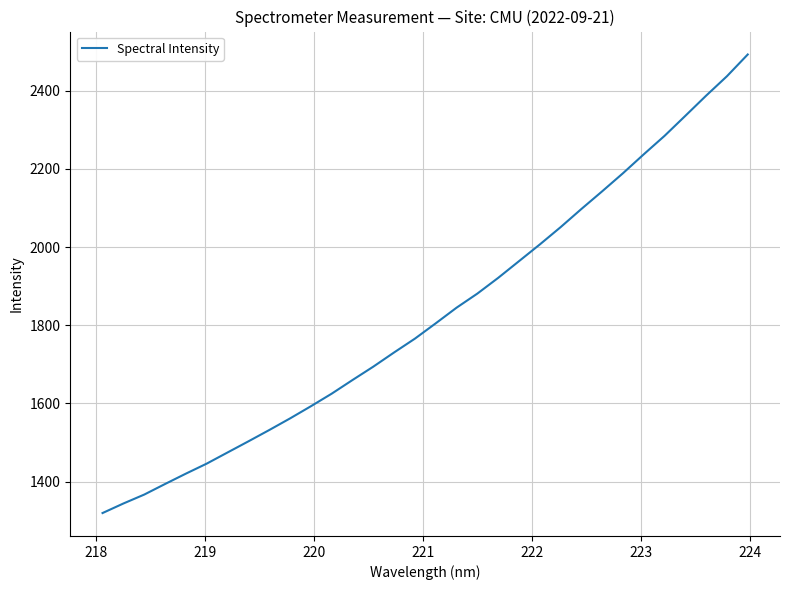

What is the maximum value shown in the chart?

2492.7